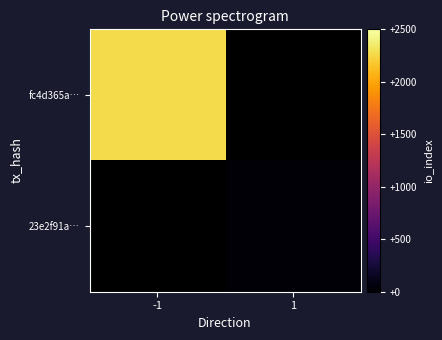

Which category has the lowest value across all series?

1